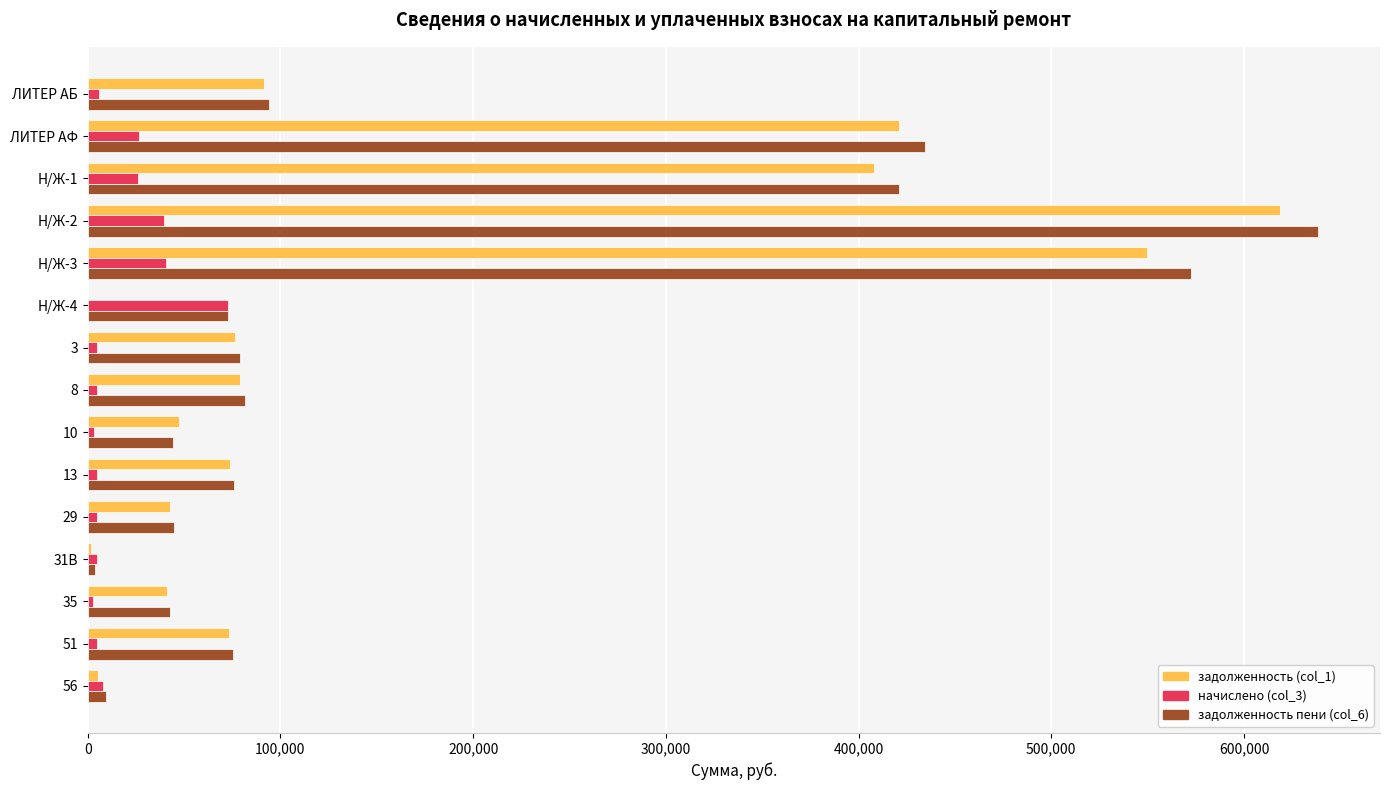

Is the value of начислено (col_3) at 10 greater than the value of задолженность пени (col_6) at 29?

No